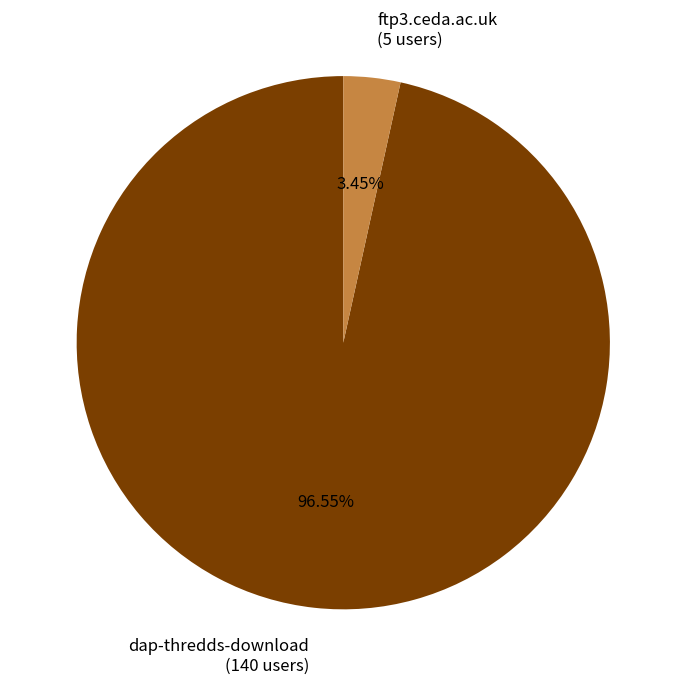

What is the ratio of the value at dap-thredds-download (140 users) to the value at ftp3.ceda.ac.uk (5 users)?

28.0